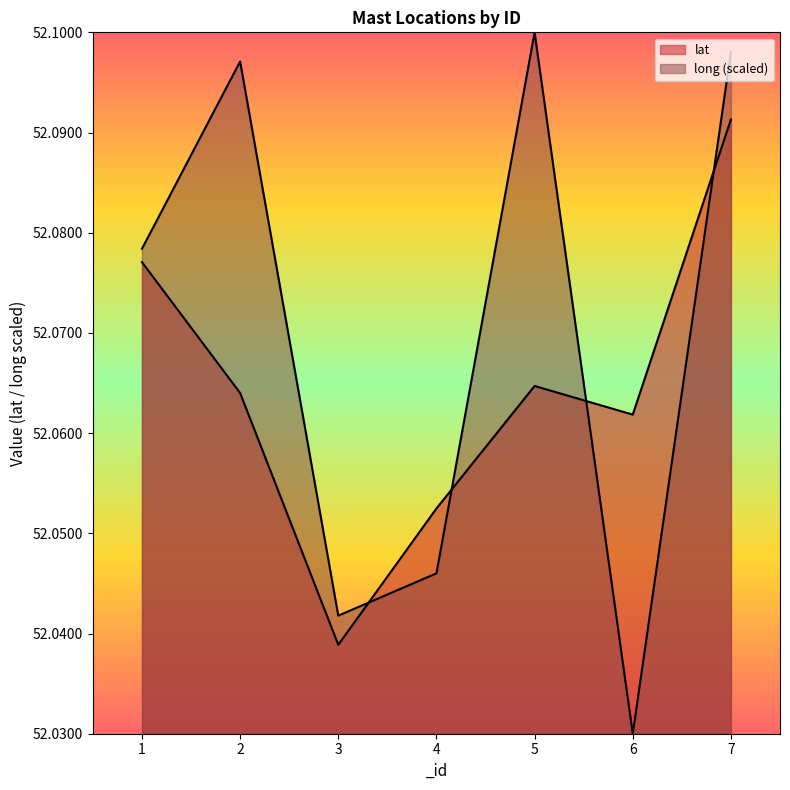

What is the average value of the long series?

52.1